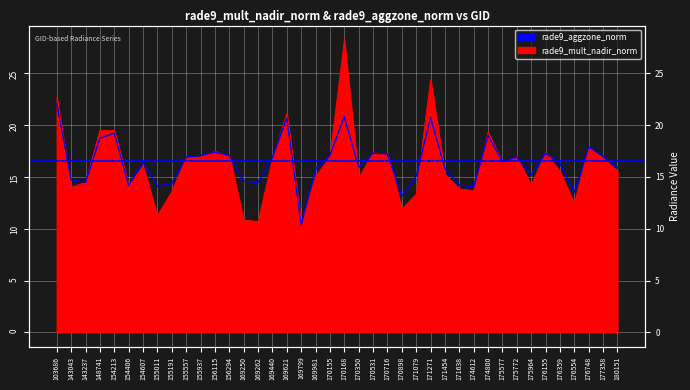

True or false: rade9_aggzone_norm has more than 1 points higher than both neighbors.

True